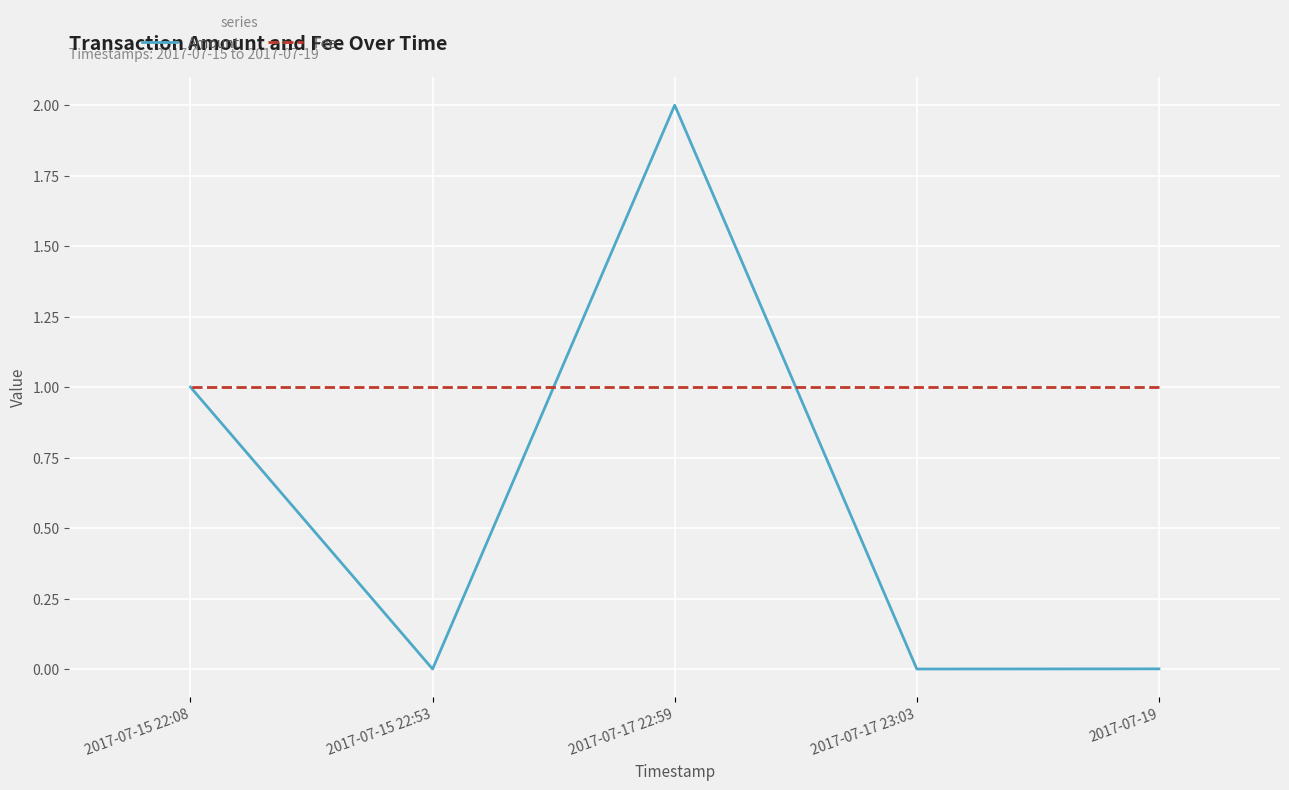

Does the chart display data point markers on the line(s)?

No